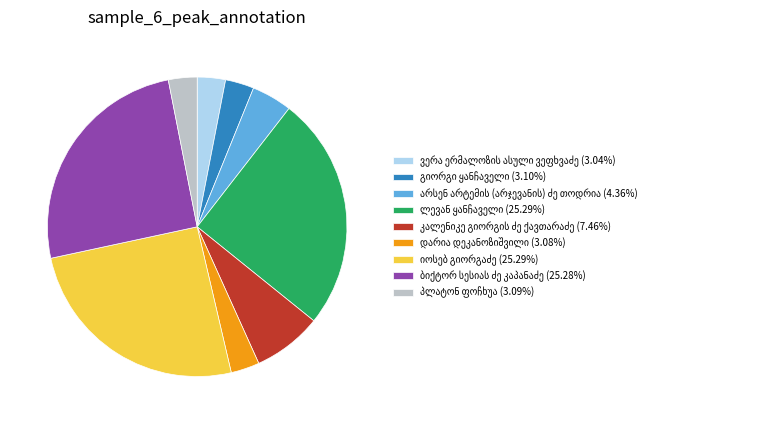

Is there any slice that represents more than half of the pie?

No